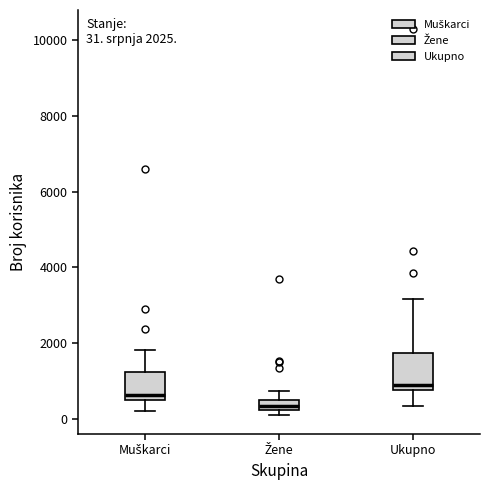

Comparing the boxes themselves (not the whiskers), which one is the tallest?

Ukupno